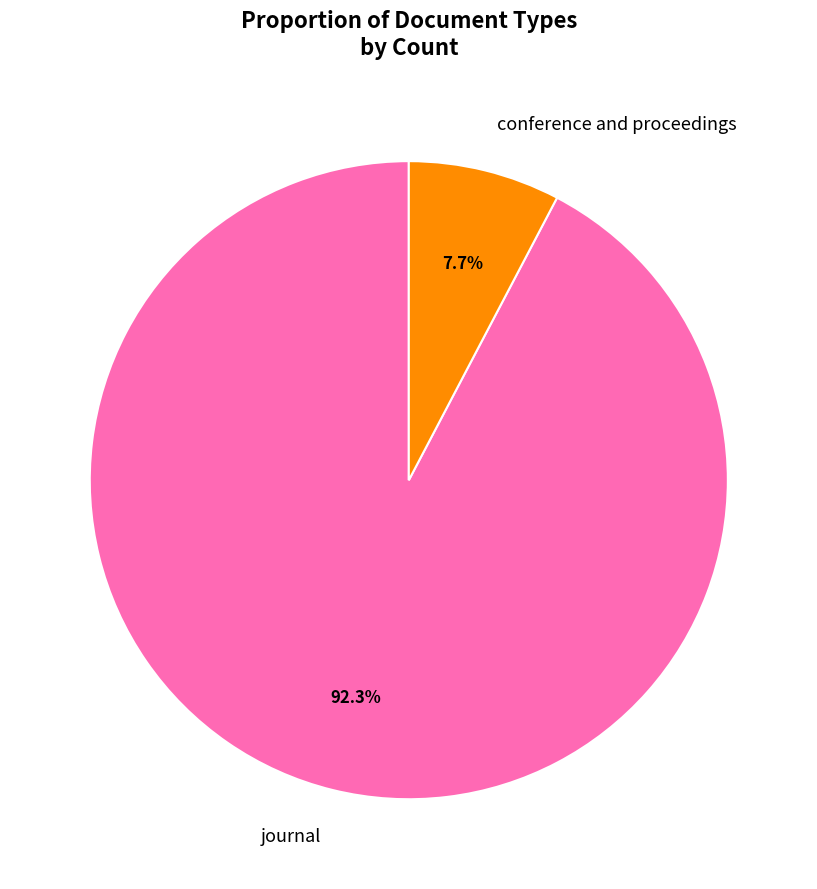

Is there any slice that represents more than half of the pie?

Yes